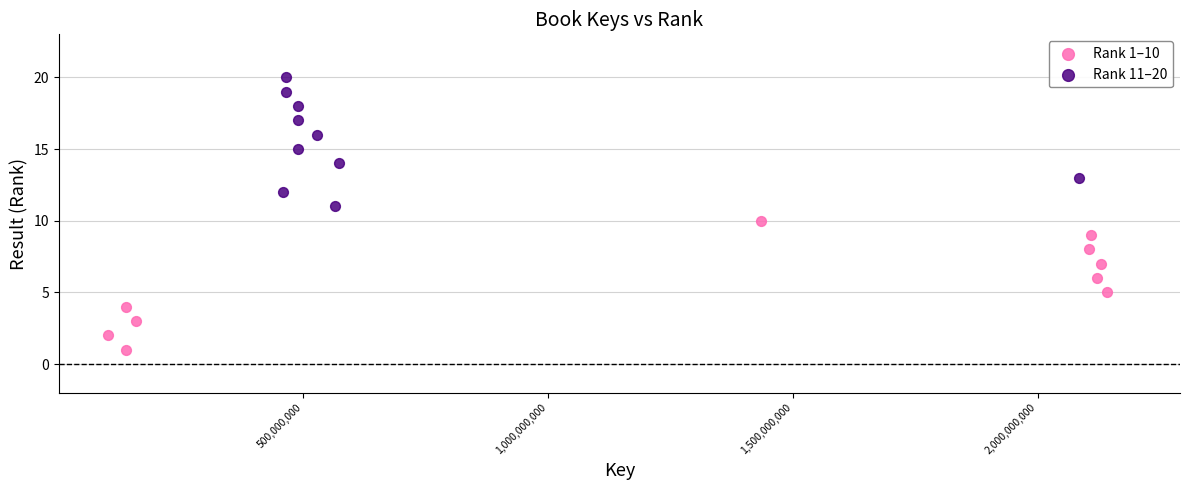

Which series contains the highest Y value?

Rank 11–20